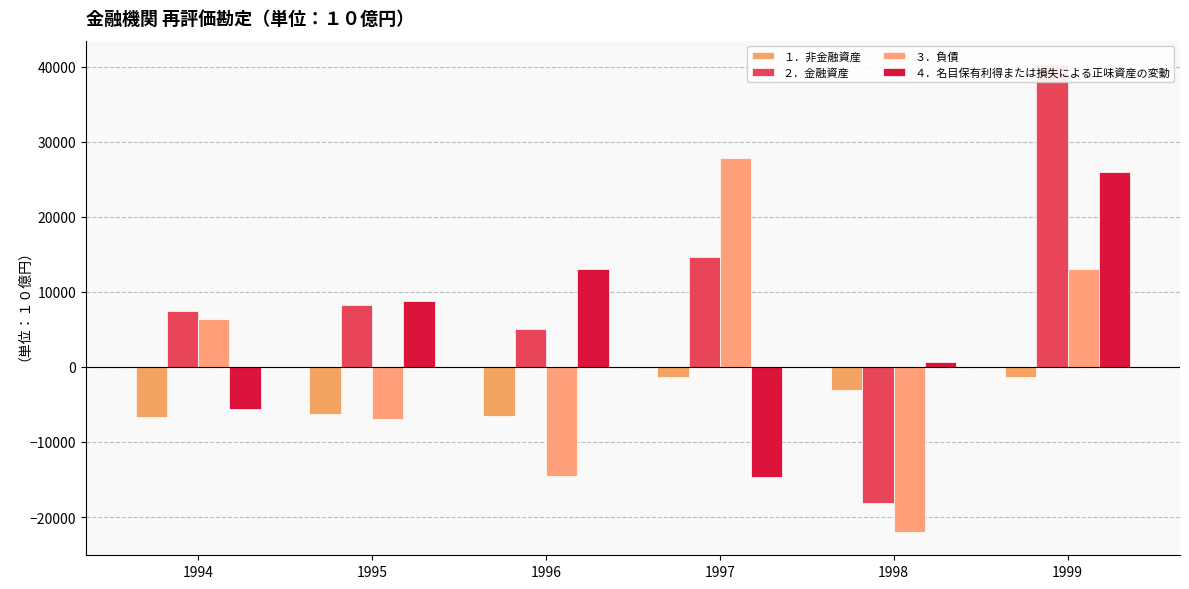

How many bars are there in each group?

4